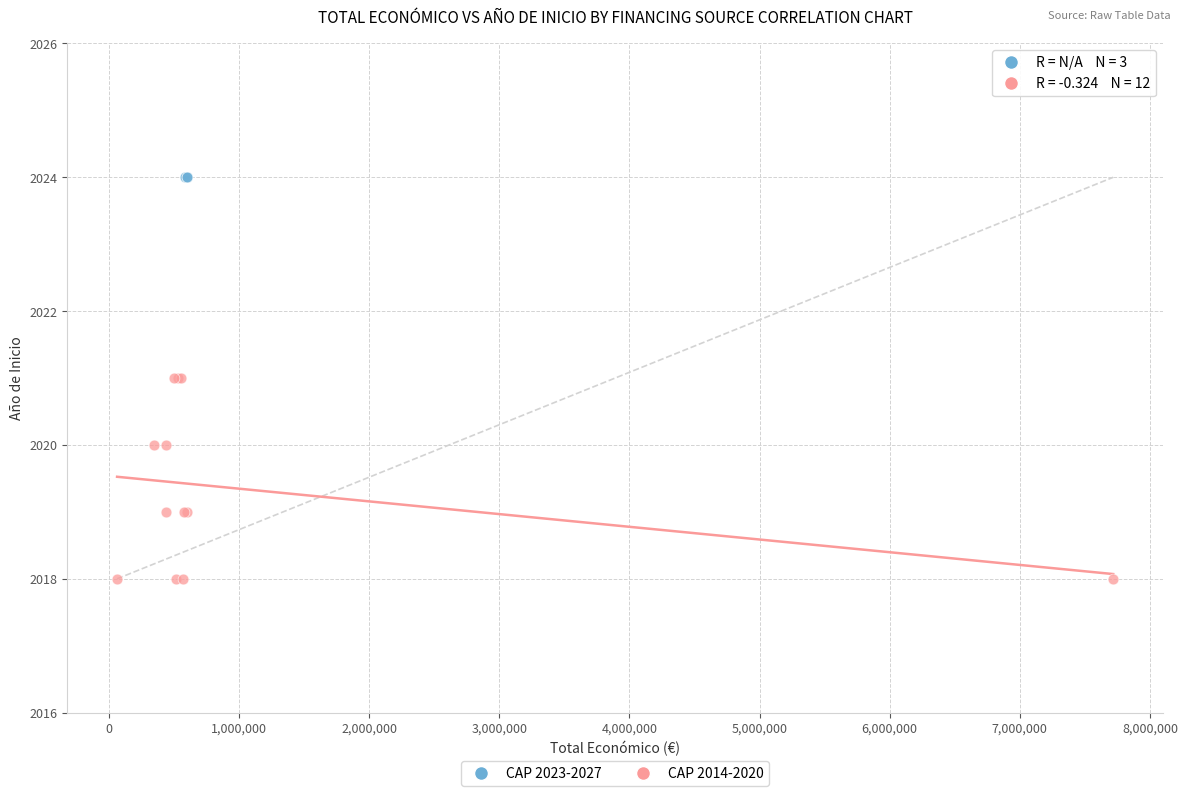

Which series contains the lowest Y value?

CAP 2014-2020